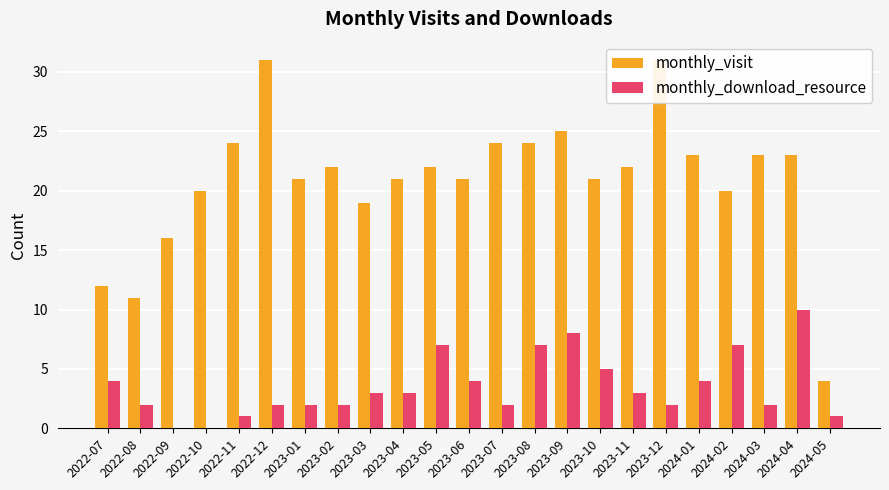

How many values in the monthly_visit series are below 22?

11